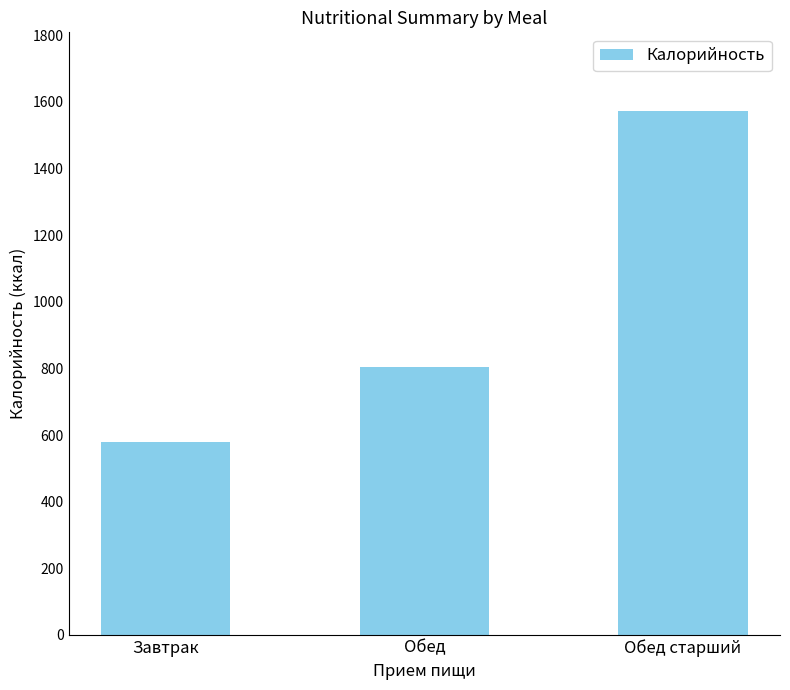

How many data points are less than 804?

1